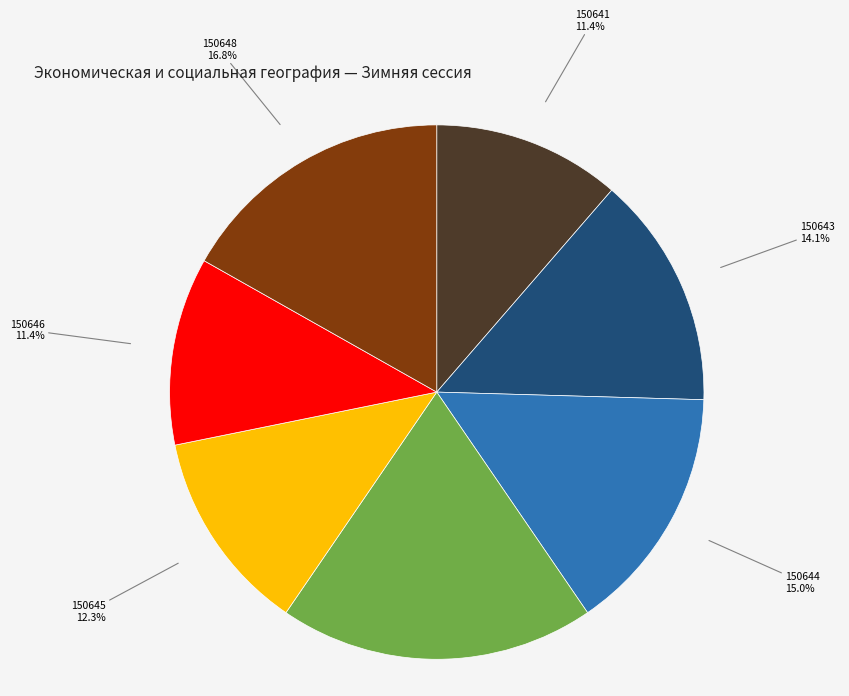

Does any single category account for the majority?

No